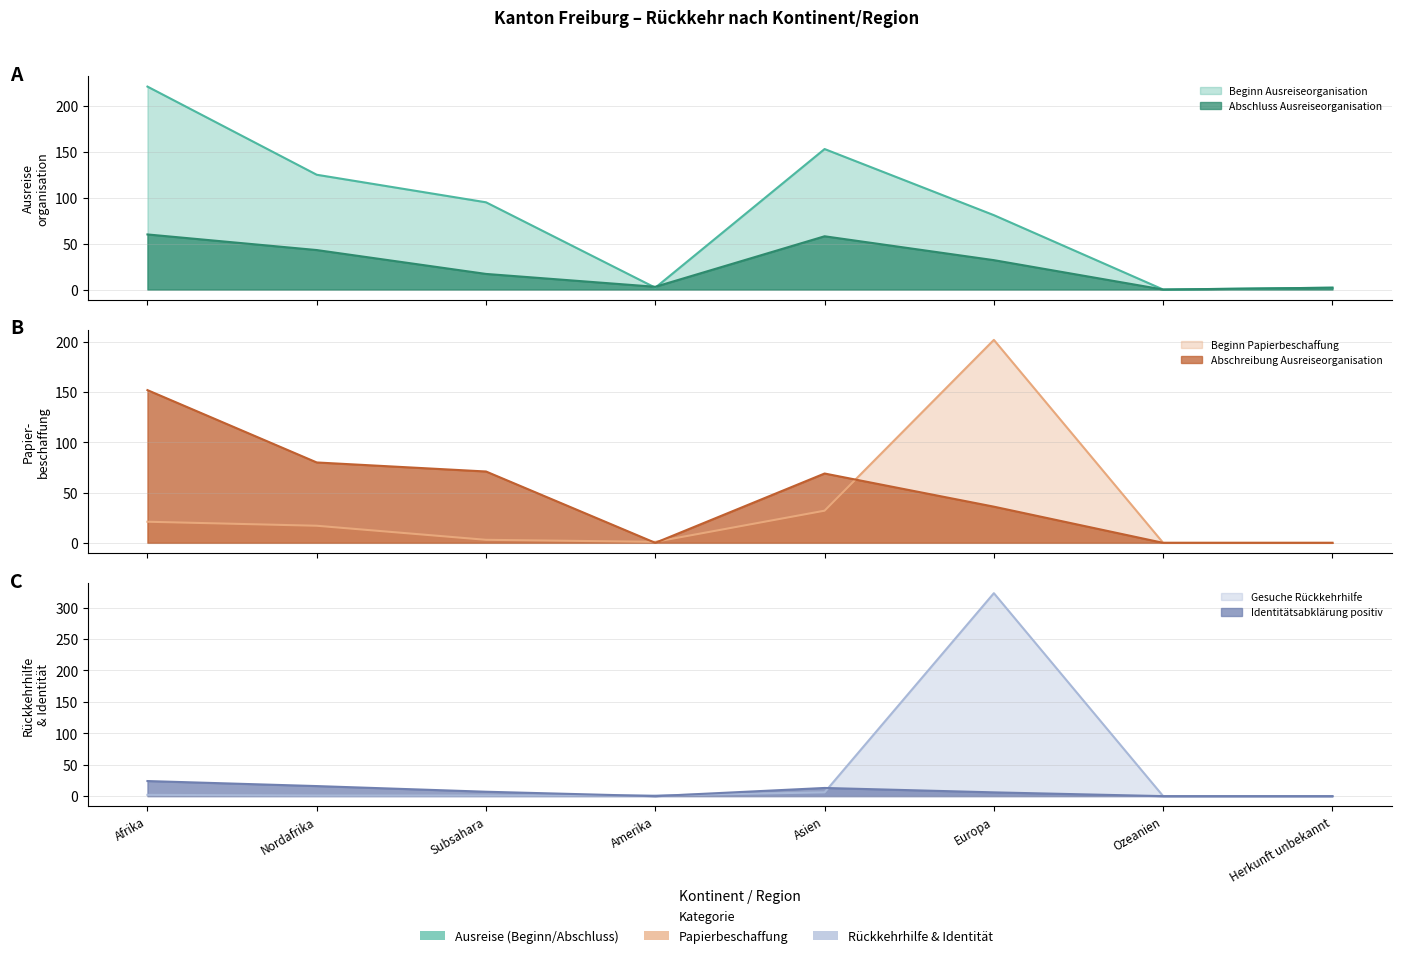

What is the difference between the second highest and minimum values in the Beginn Papierbeschaffung series?

32